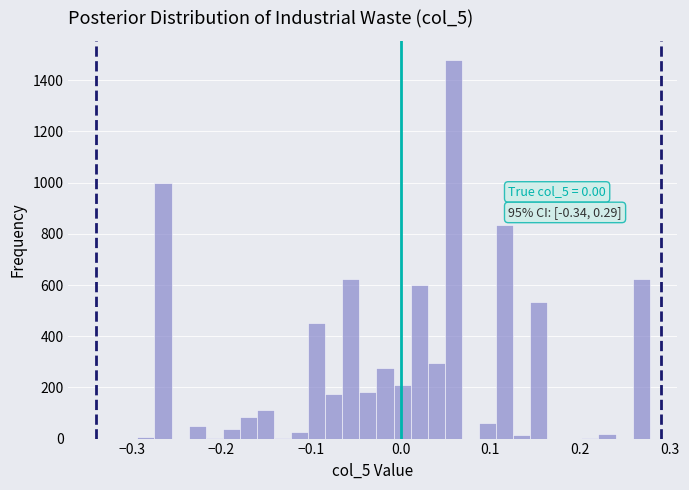

Read against the x-axis, roughly where is the centre of the tallest bar?

0.06